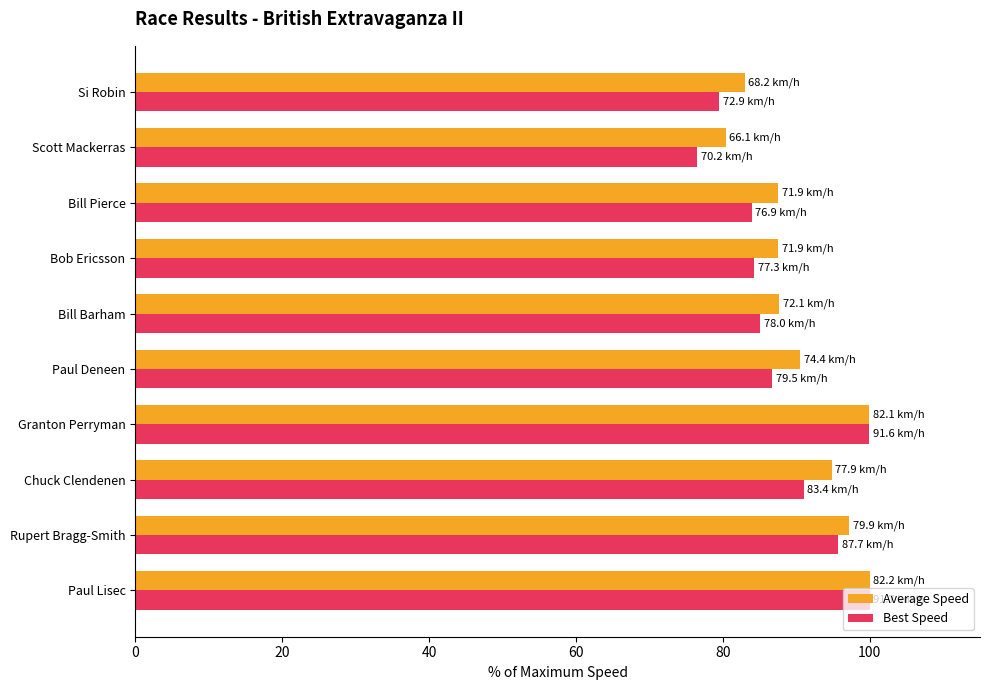

What is the difference between the maximum and minimum values in the Average Speed series?

19.6